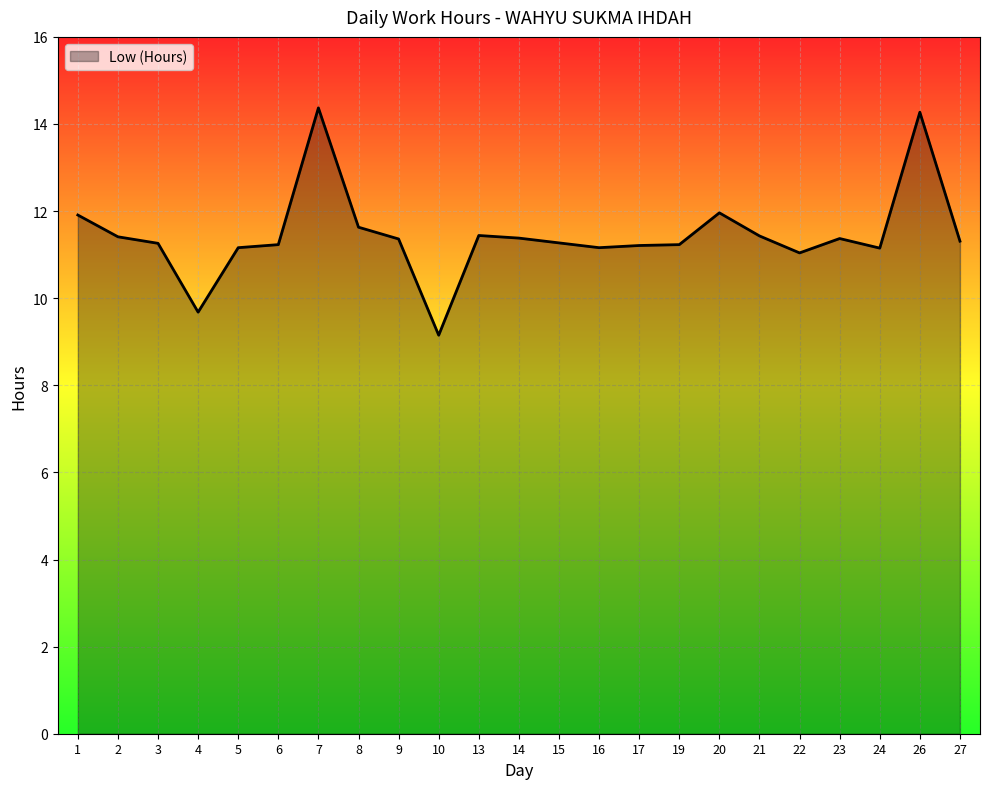

What is the ratio of the value at 17 to the value at 27?

1.0